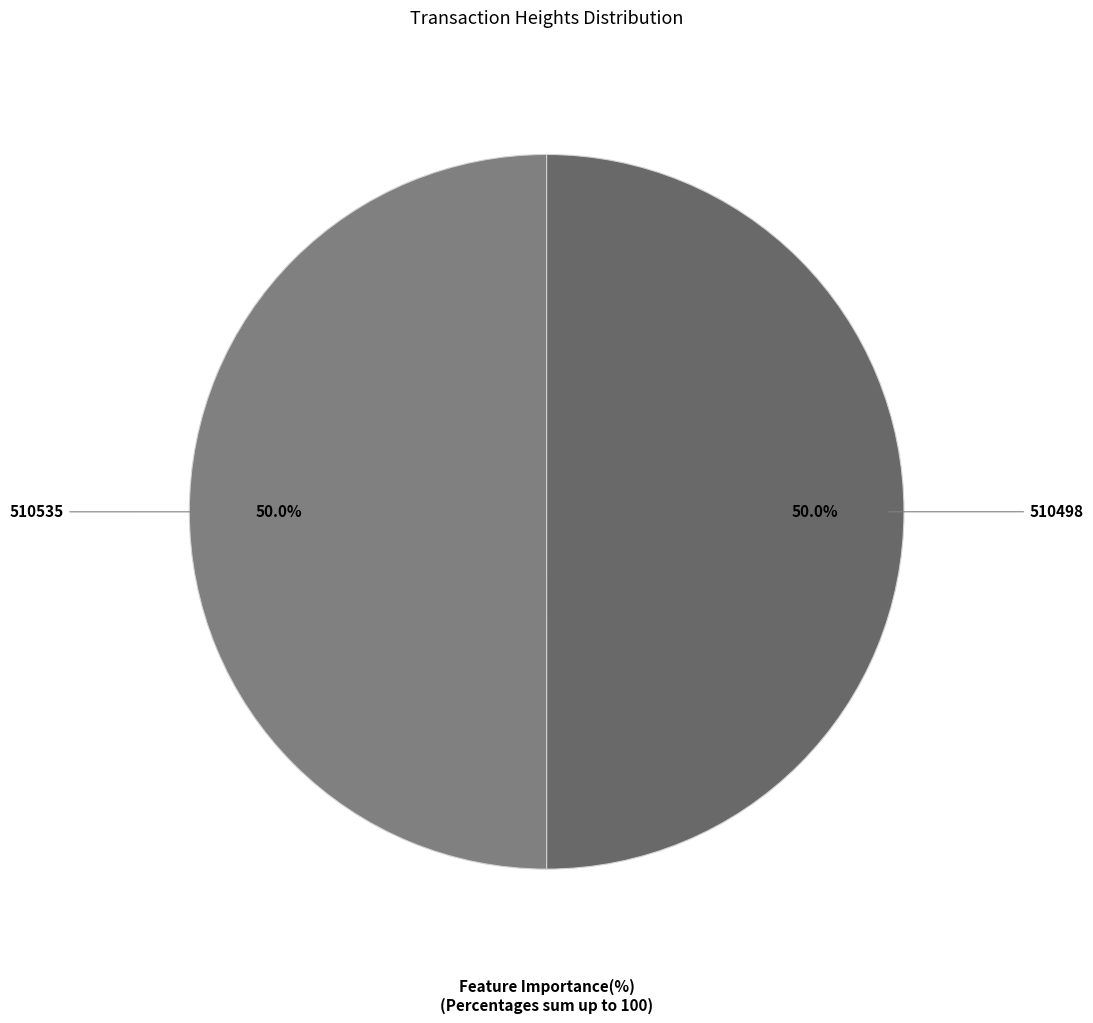

What is the ratio of the value at 510498 to the value at 510535?

1.0